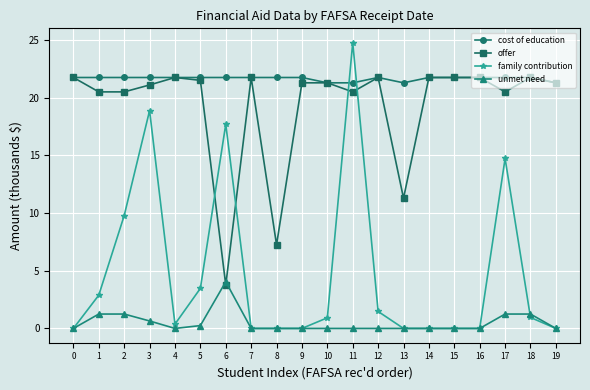

What is the sum of the offer values at 15 and 14?

43.5